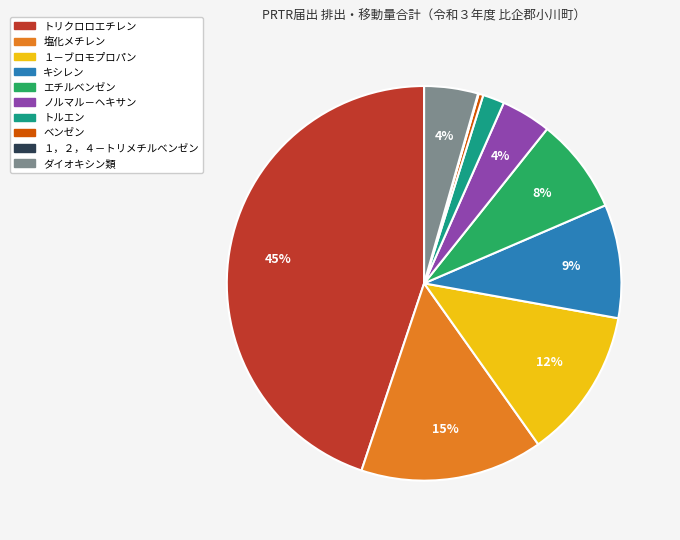

To the nearest percent, what portion does １－ブロモプロパン represent?

12%